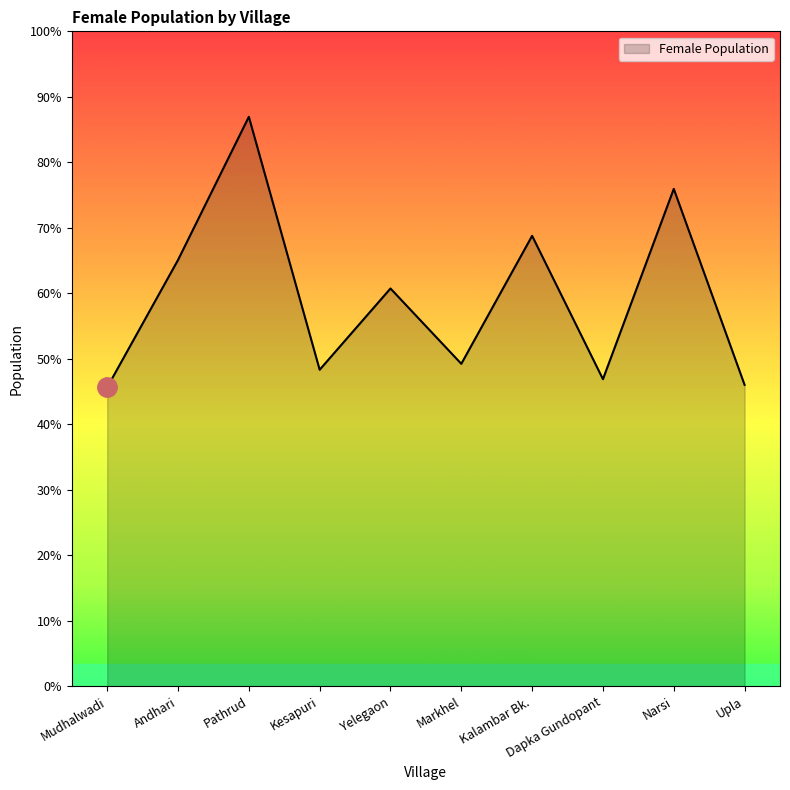

Does the chart have visible grid lines?

No